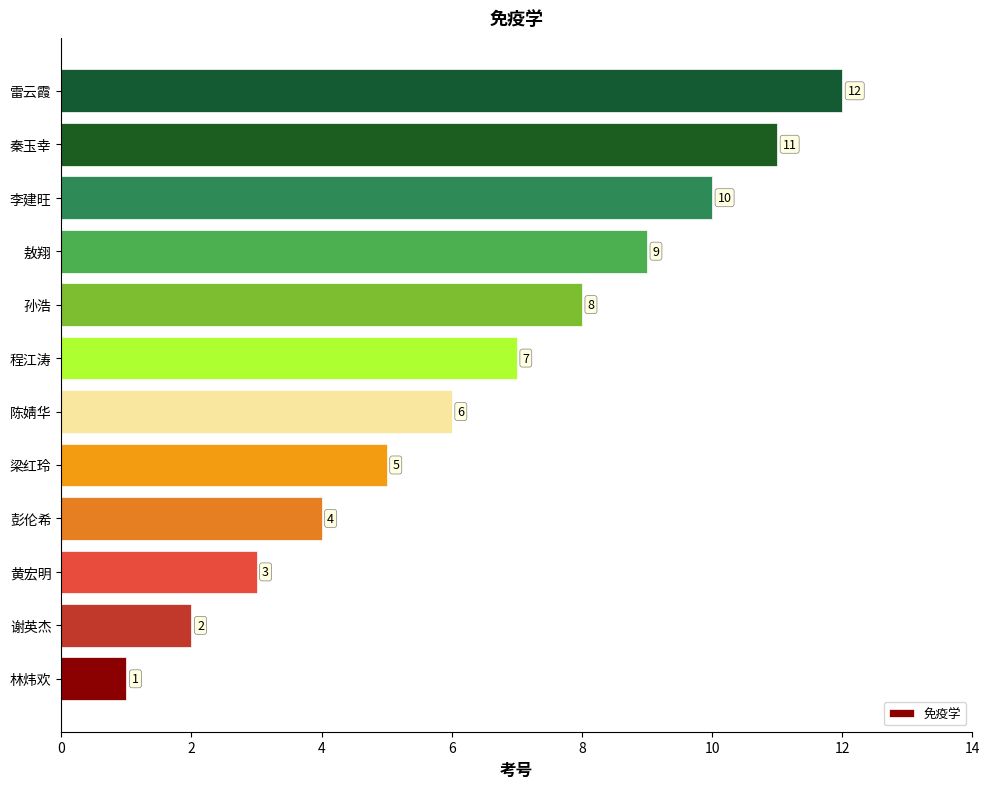

What is the difference between the maximum and minimum values?

11